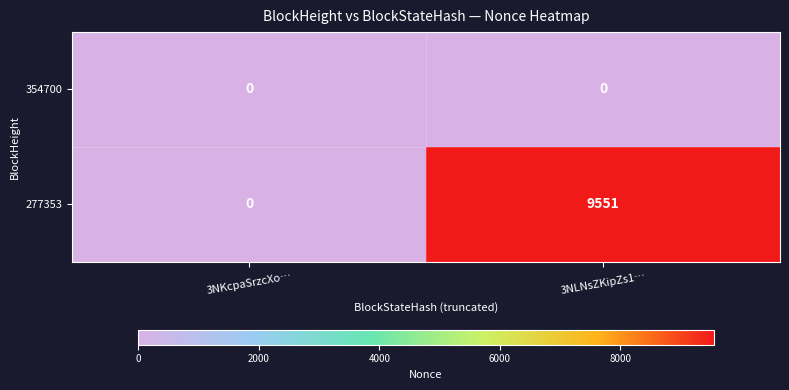

List the series in order of their overall mean, lowest first.

354700, 277353